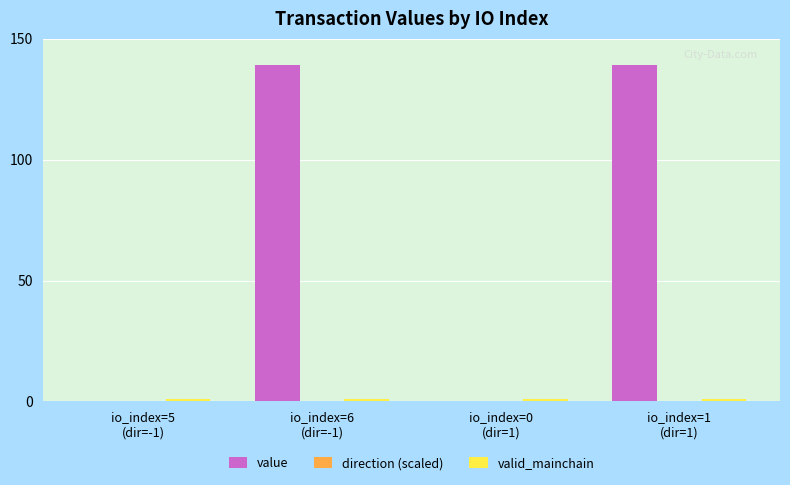

Which series has the largest total across all categories?

value